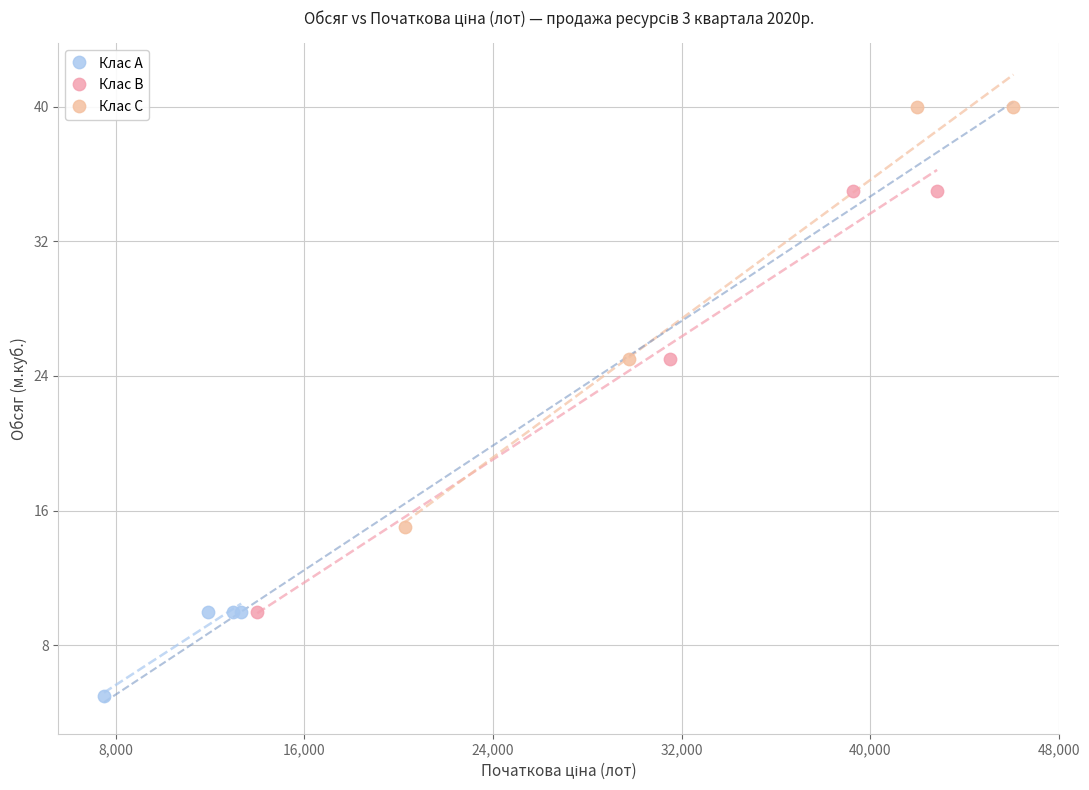

Which series reaches the minimum Y coordinate?

Клас A